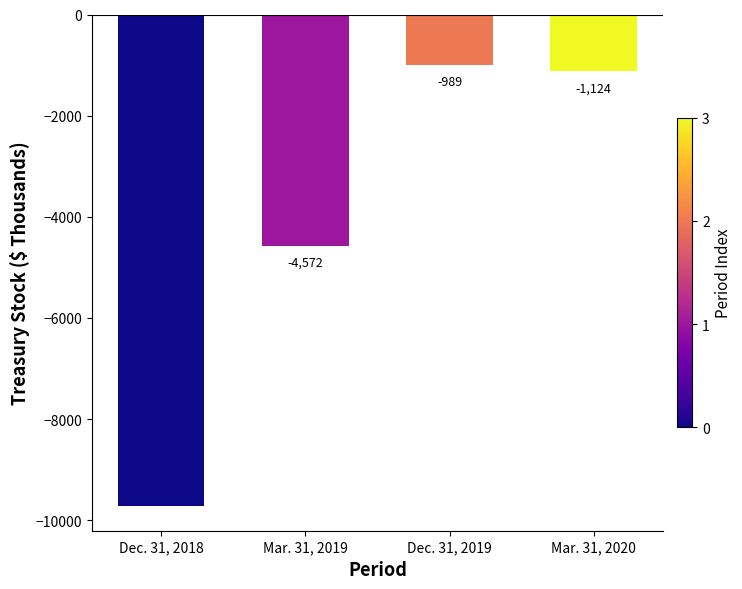

What is the difference between the values at Dec. 31, 2019 and Mar. 31, 2019?

3583